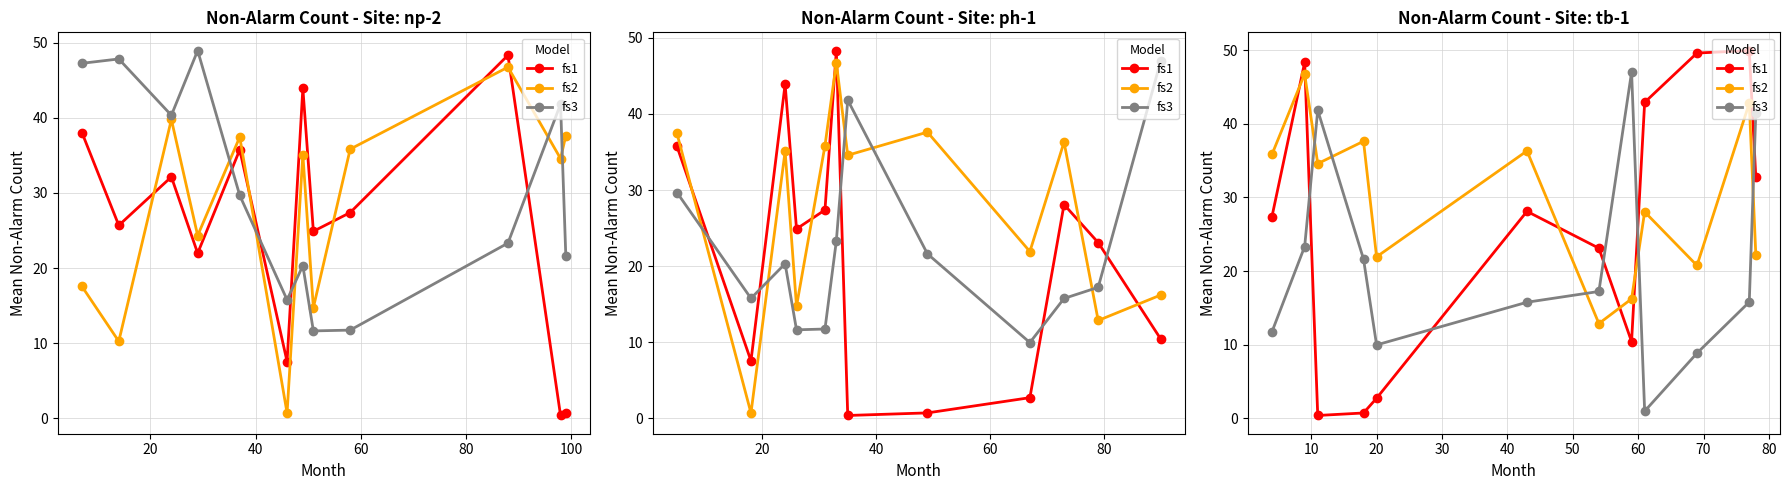

What is the total value across all series at 60?

60.0